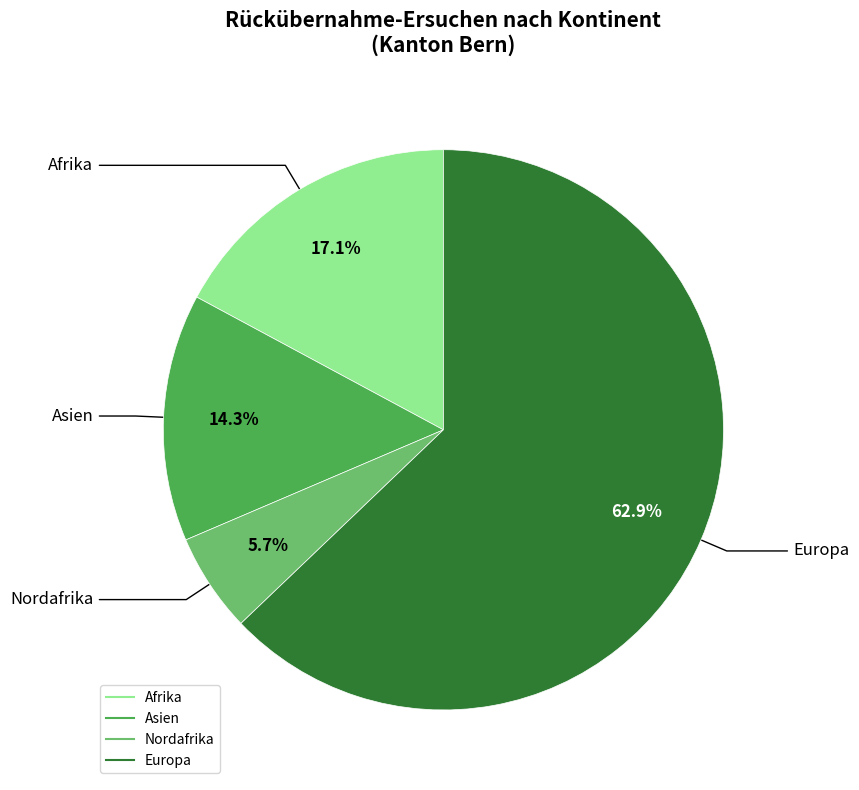

True or false: Nordafrika accounts for 1% of the total.

False